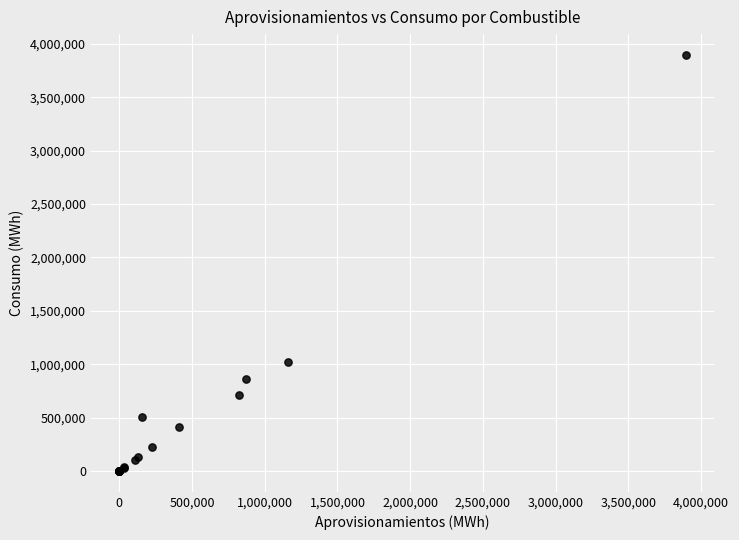

What Y value in the scatter plot is closest to 1948532?

1019734.1